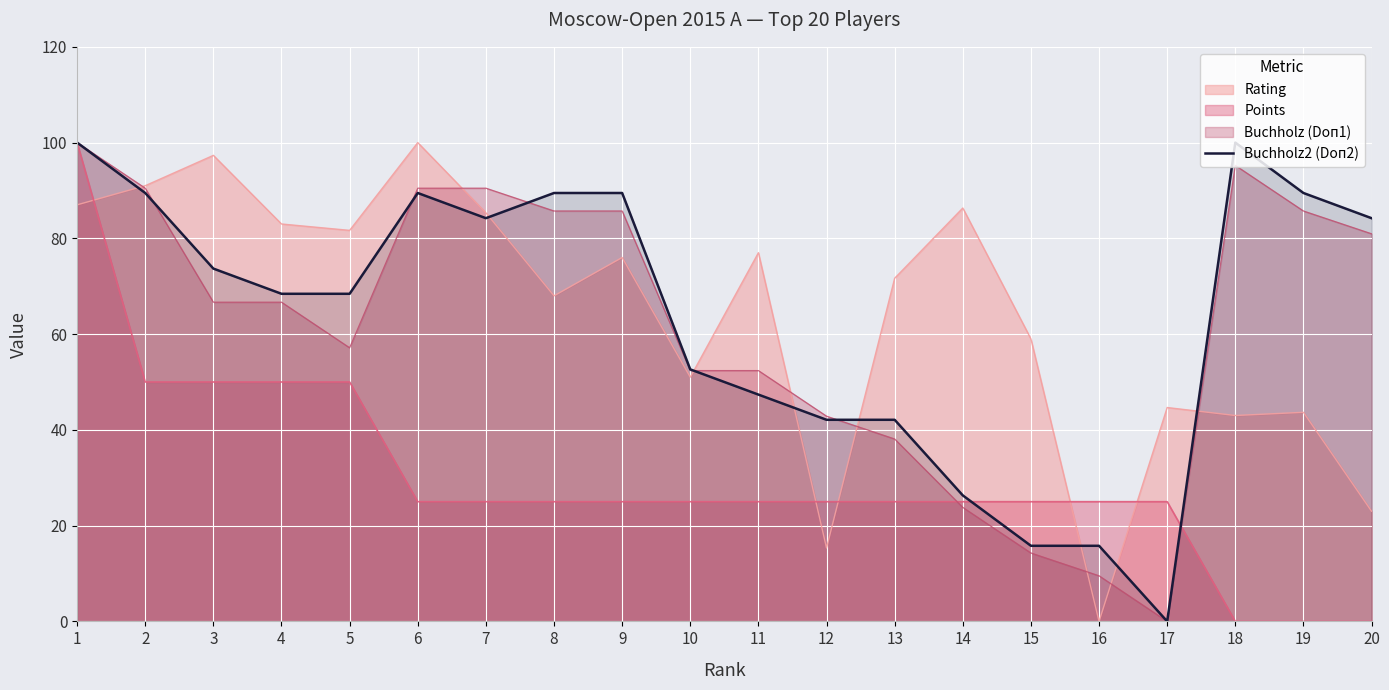

How many data points are less than 73?

10